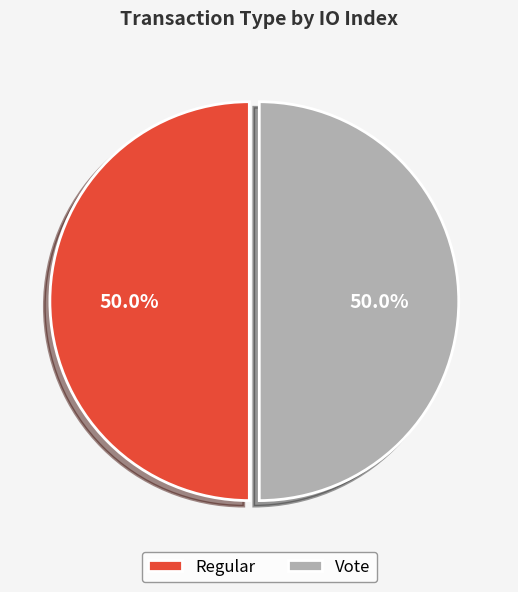

Is the sum of Vote and Regular greater than half?

Yes